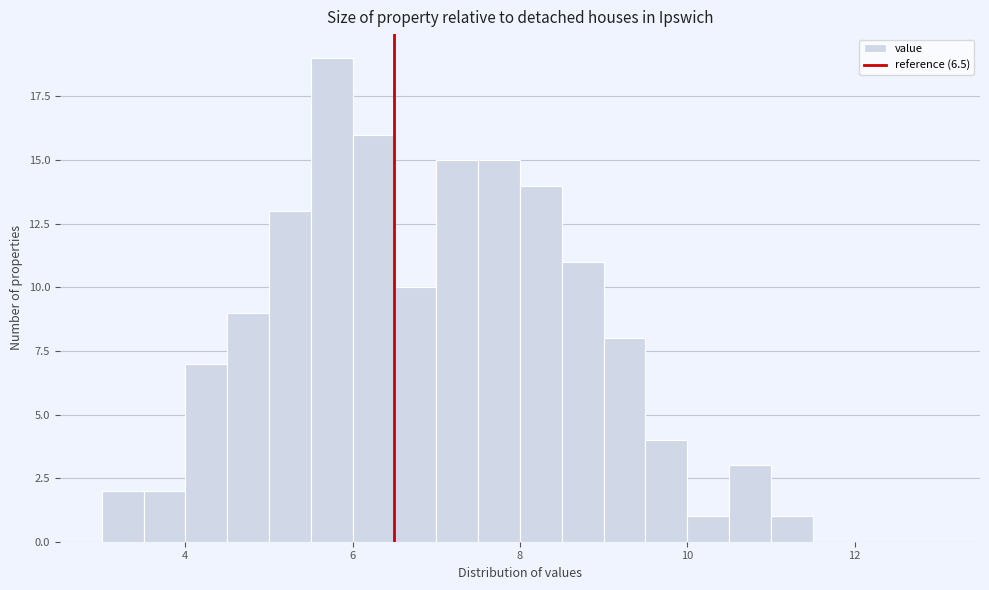

Read against the x-axis, roughly where is the centre of the tallest bar?

5.8